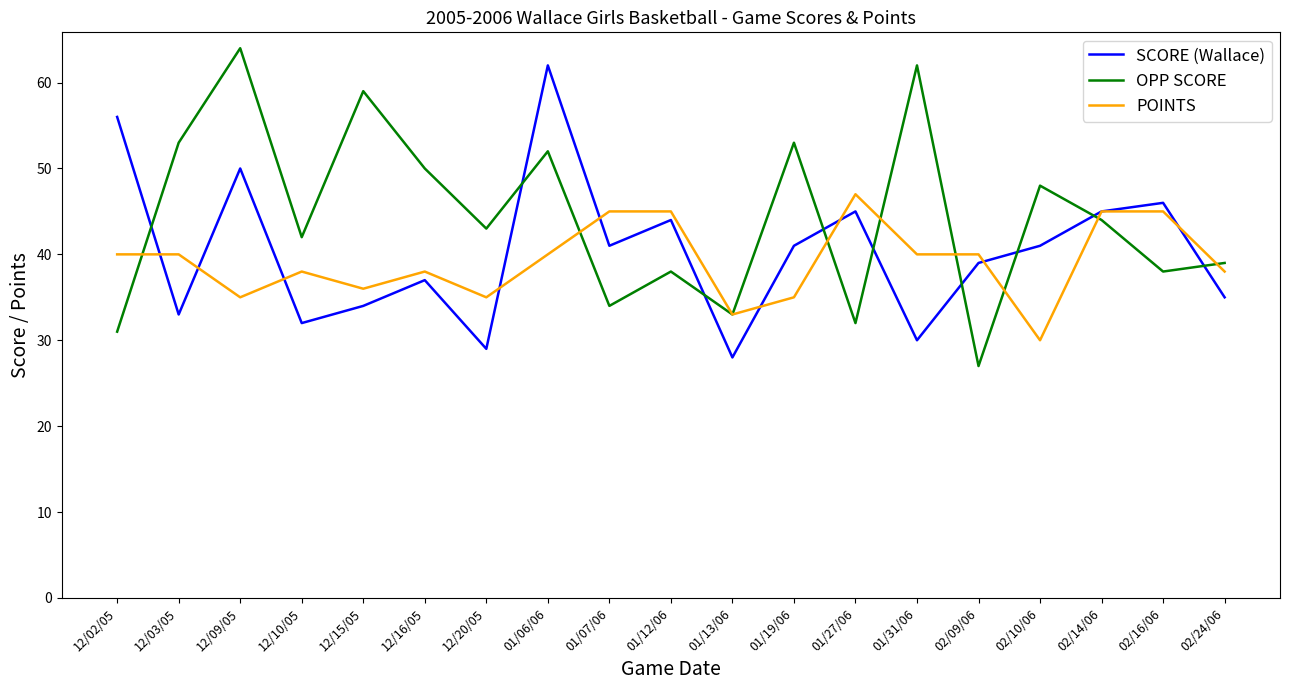

What is the spread (max minus min) of values at 01/13/06?

5